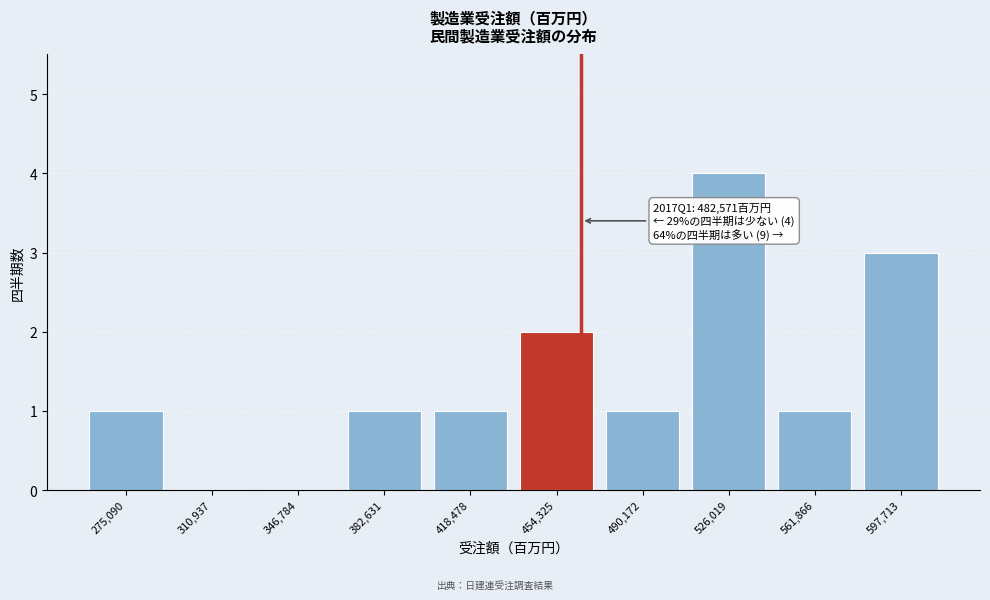

Reading right to left, what are all the values shown in this chart?

597,713=3	561,866=1	526,019=4	490,172=1	454,325=2	418,478=1	382,631=1	346,784=0	310,937=0	275,090=1